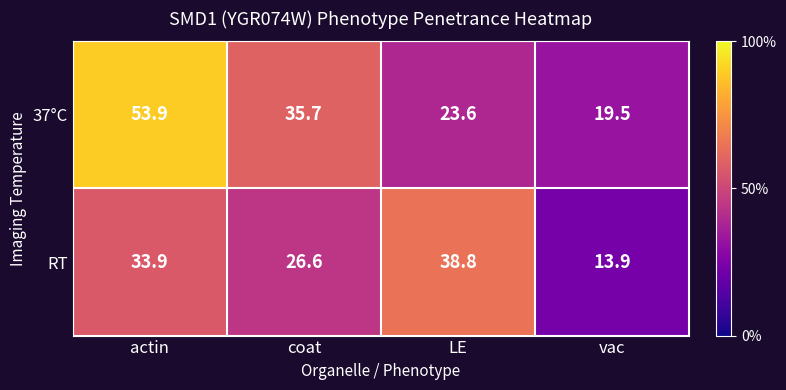

Where does the RT series first go above 33?

actin